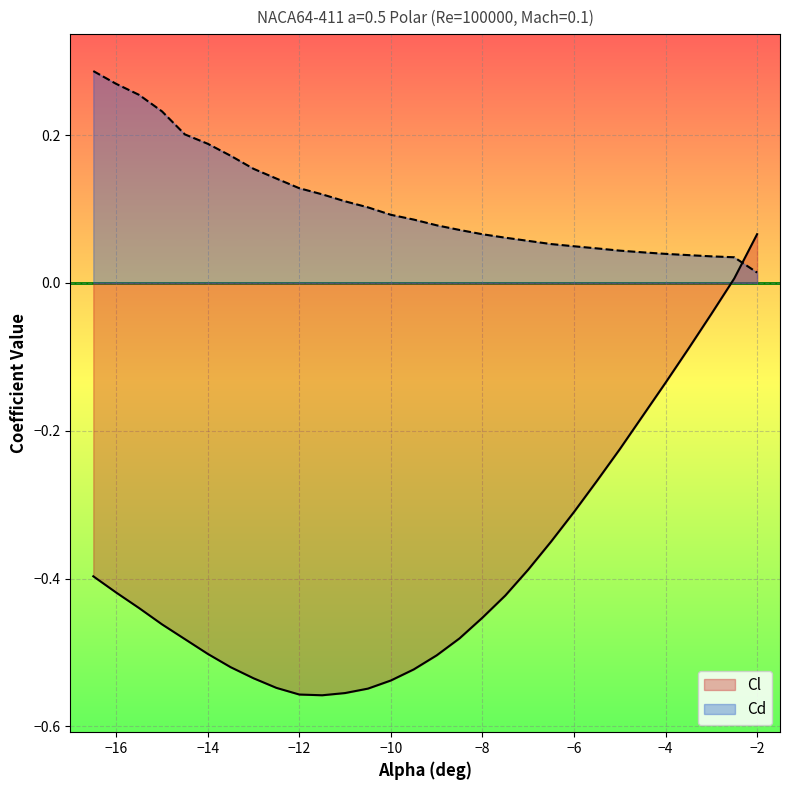

Reading left to right, what are all the values shown in this chart?

Cl: -0.4	-0.4	-0.4	-0.5	-0.5	-0.5	-0.5	-0.5	-0.5	-0.6	-0.6	-0.6	-0.5	-0.5	-0.5	-0.5	-0.5	-0.5	-0.4	-0.4	-0.3	-0.3	-0.3	-0.2	-0.2	-0.1	-0.1	-0.0	0.0	0.1
Cd: 0.3	0.3	0.3	0.2	0.2	0.2	0.2	0.2	0.1	0.1	0.1	0.1	0.1	0.1	0.1	0.1	0.1	0.1	0.1	0.1	0.1	0.0	0.0	0.0	0.0	0.0	0.0	0.0	0.0	0.0